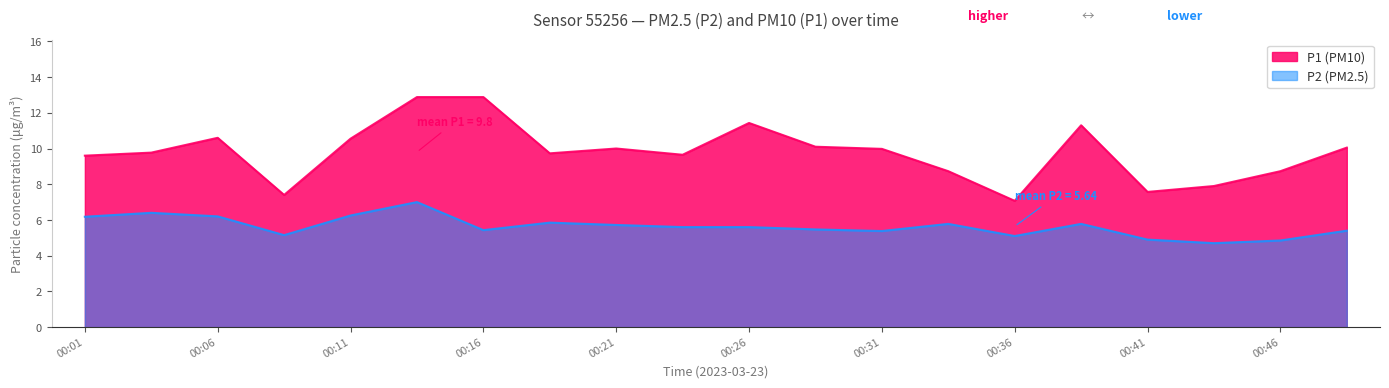

Which series has the widest spread of values?

P1 (PM10)